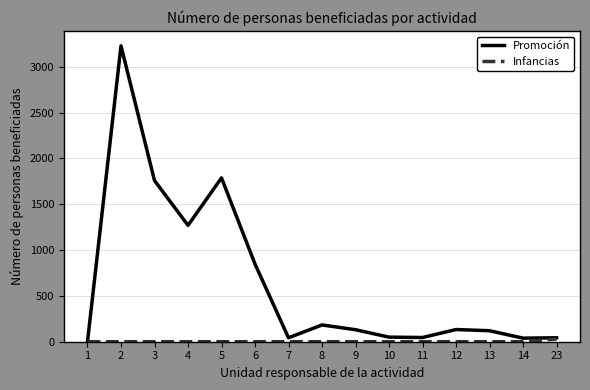

What is the greatest value displayed?

3229